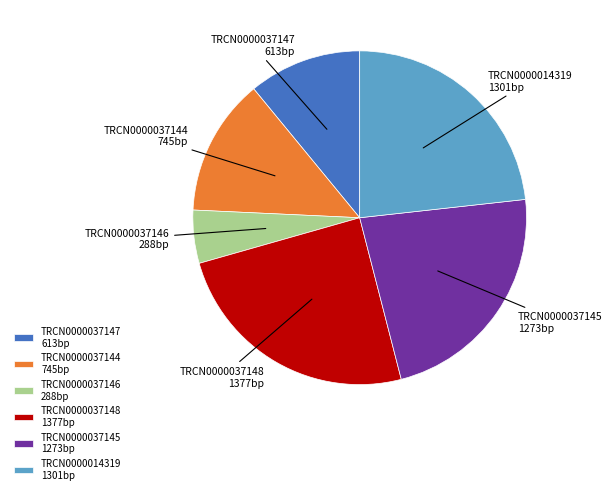

The TRCN0000037144 745bp slice represents 13% of the pie. True or false?

True